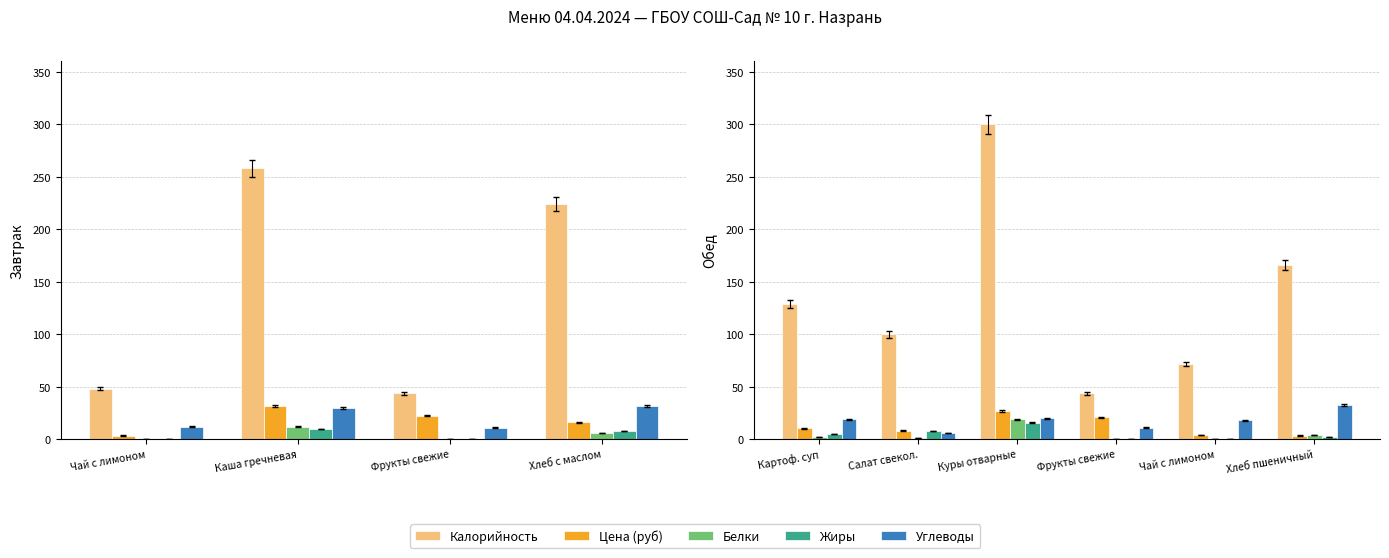

Are the bars grouped side by side (vs. stacked)?

Yes